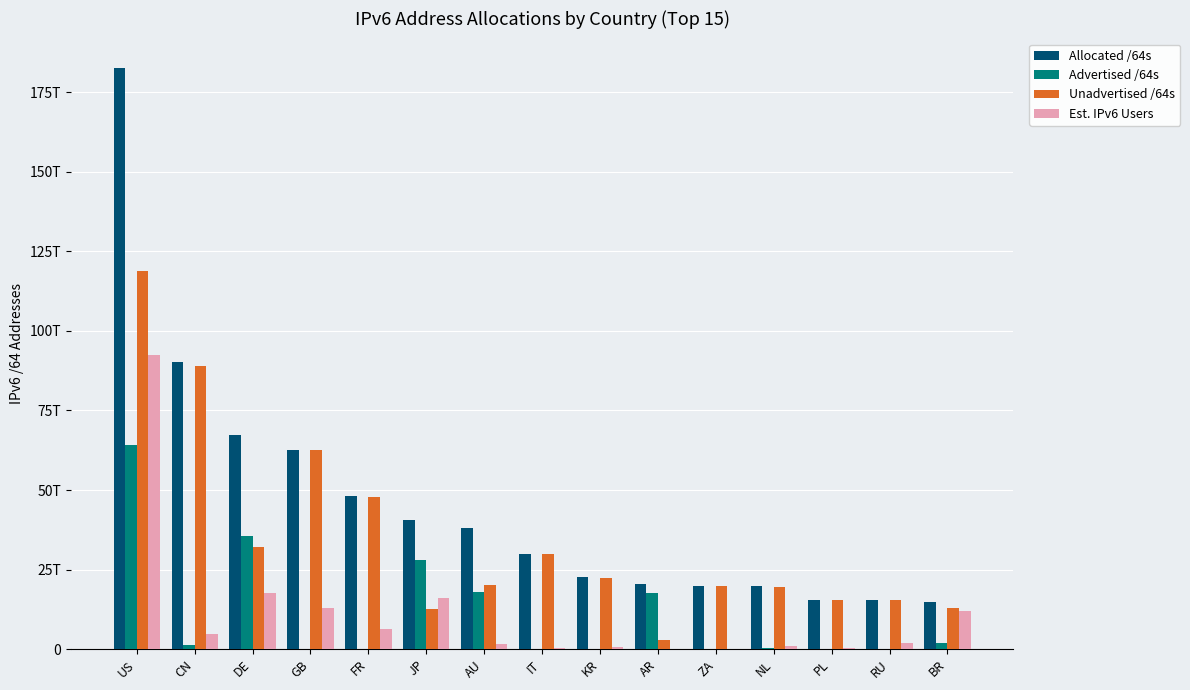

Are the bars grouped side by side (vs. stacked)?

Yes